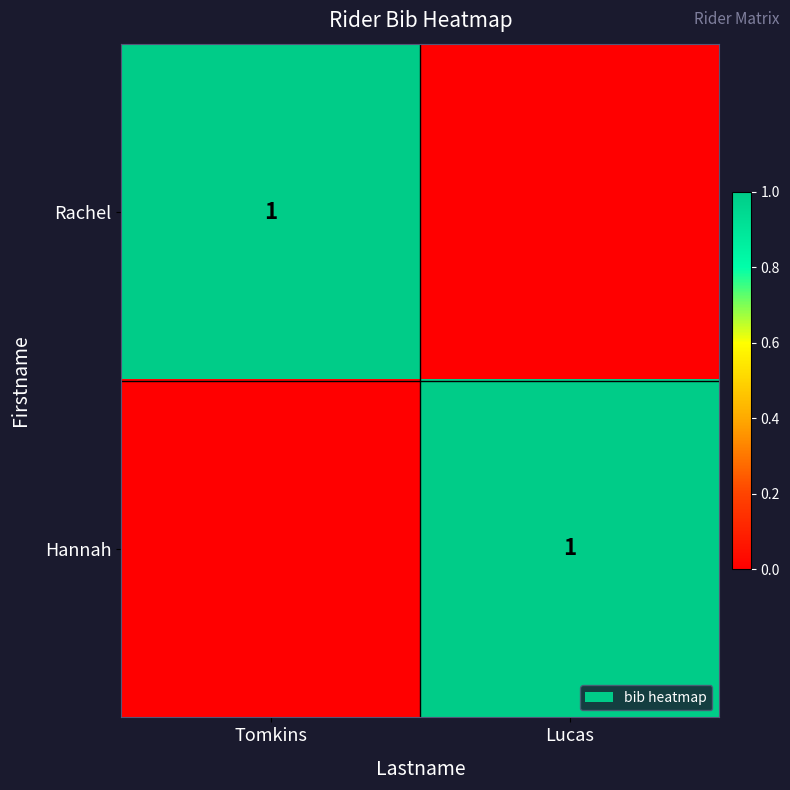

The Rachel series shows 0 at Tomkins. True or false?

False